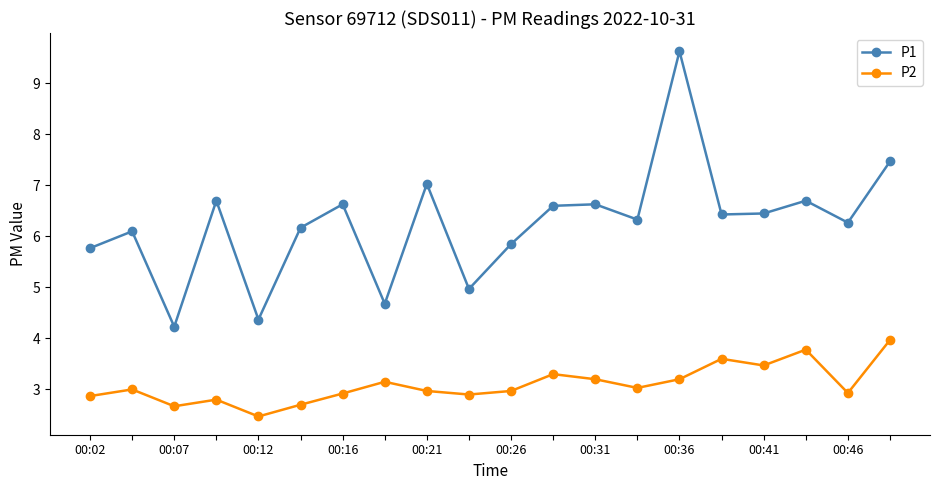

True or false: P2 and P1 cross at least once.

False